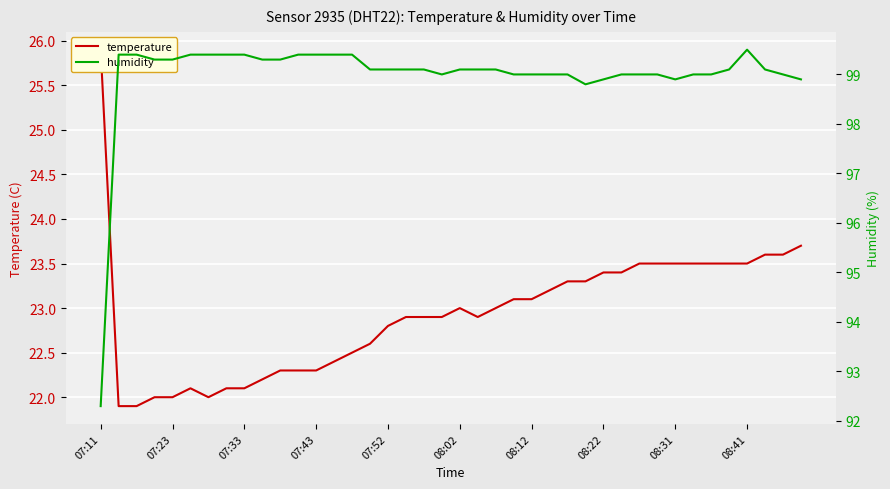

At which category is the sum across all series the highest?

08:41